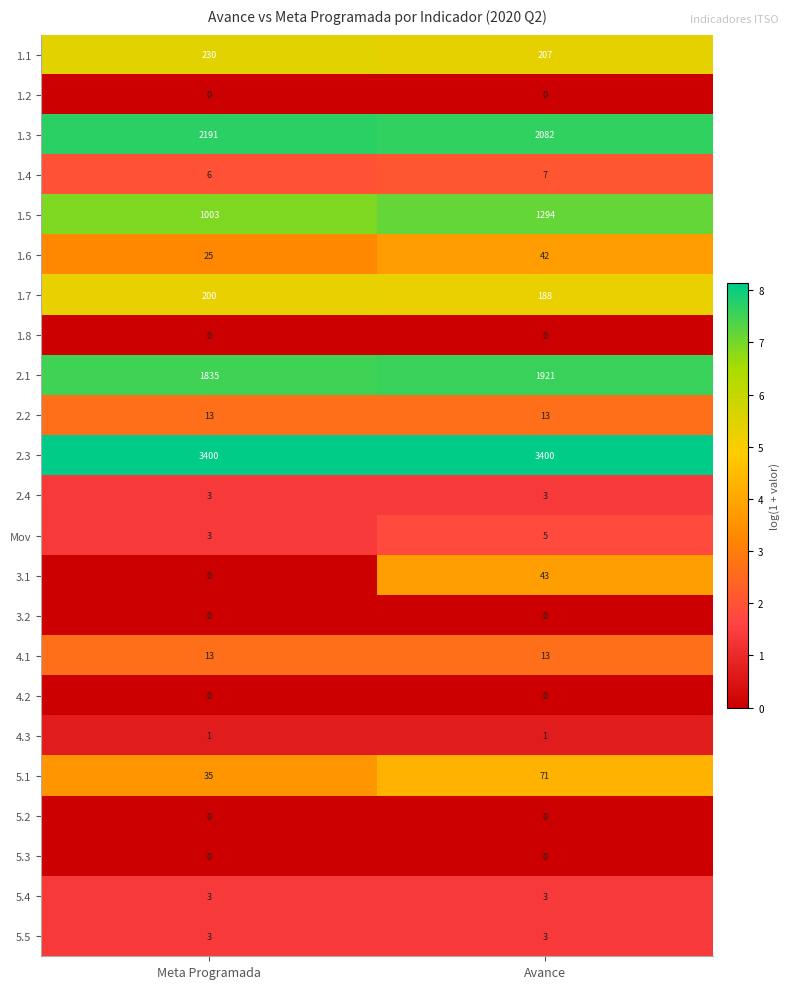

Where is 2.1 nearest to the value 1878?

Meta Programada